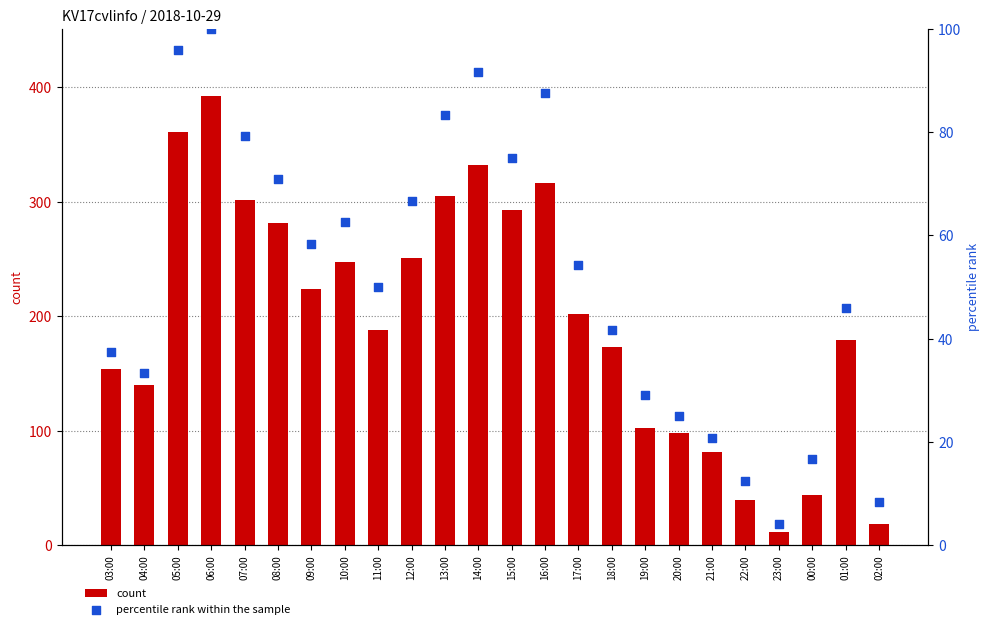

Which series has the widest spread of Y values?

count